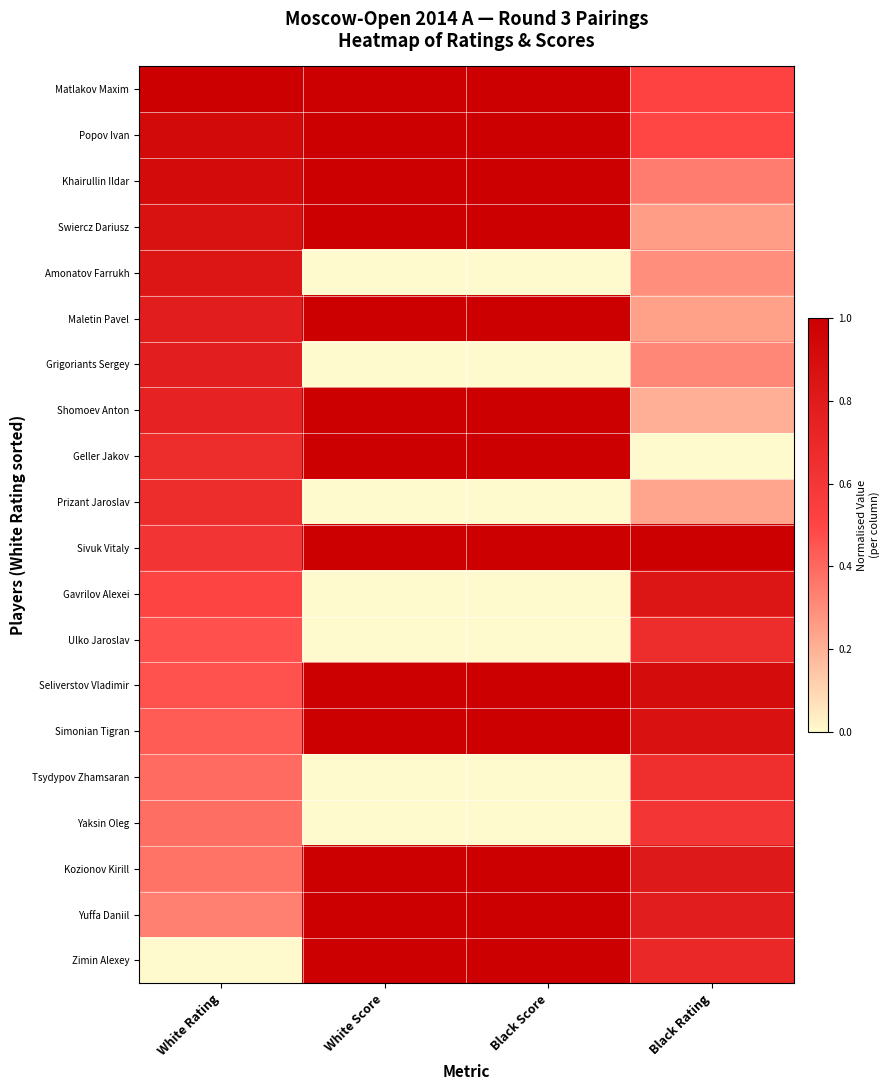

What is the total value across all series at Black Rating?

10.7